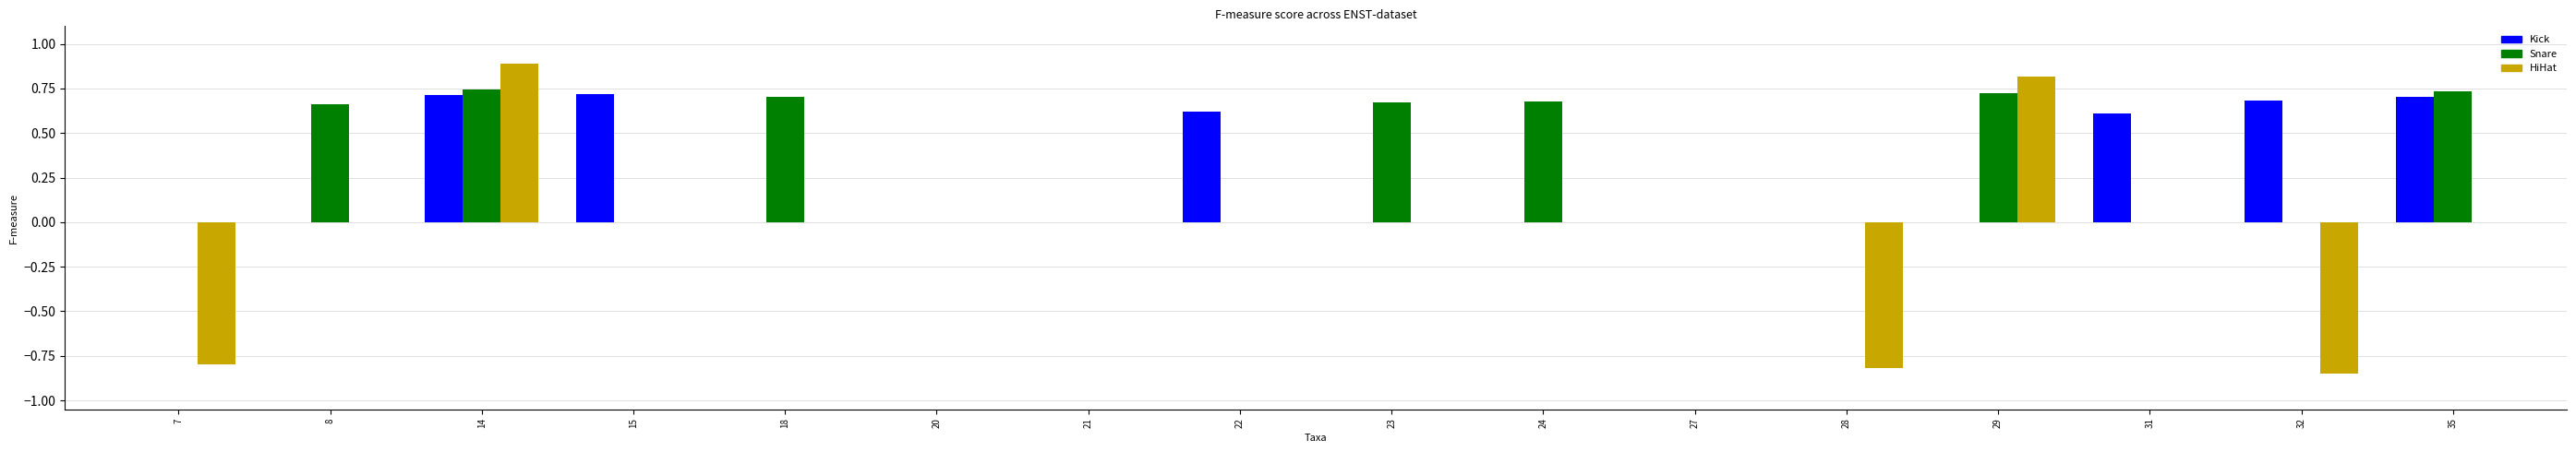

What is the total value across all series at 14?

2.3